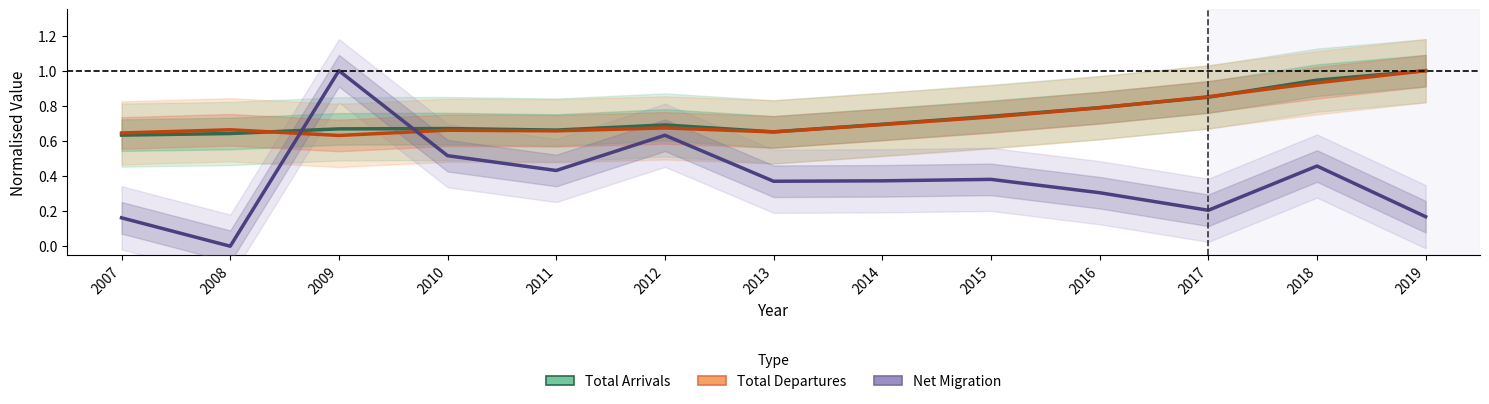

Which series ends up on top after the final intersection of Net Migration and Total Departures?

Total Departures